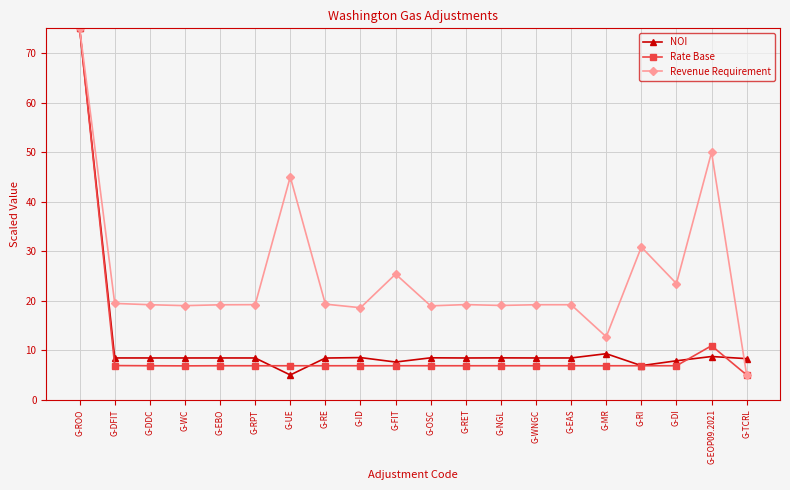

The NOI series shows 14.0 at G-ID. True or false?

False